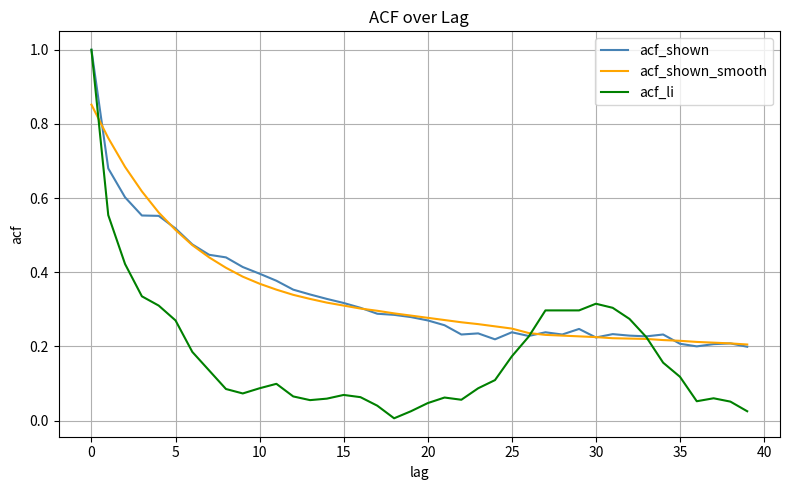

What is the maximum value for acf_li?

1.0